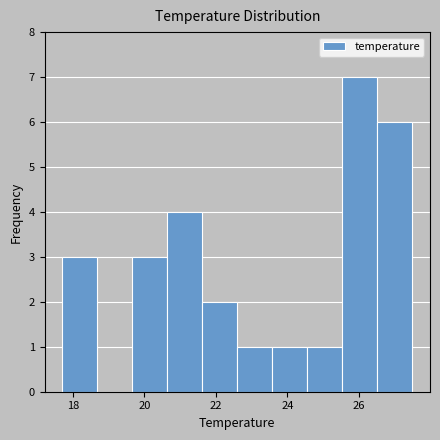

What is the height of the bar covering 23.58 to 24.56 on the x-axis? Neither the bar edges nor the heights are printed on the chart, so give them approximately, as read against the axes.

1